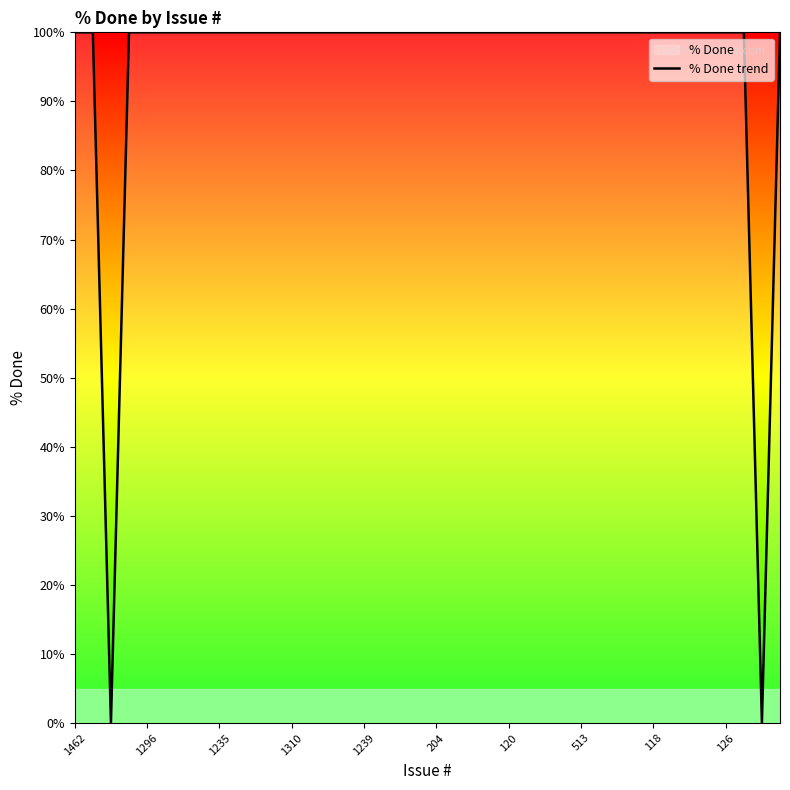

What is the greatest value displayed?

100